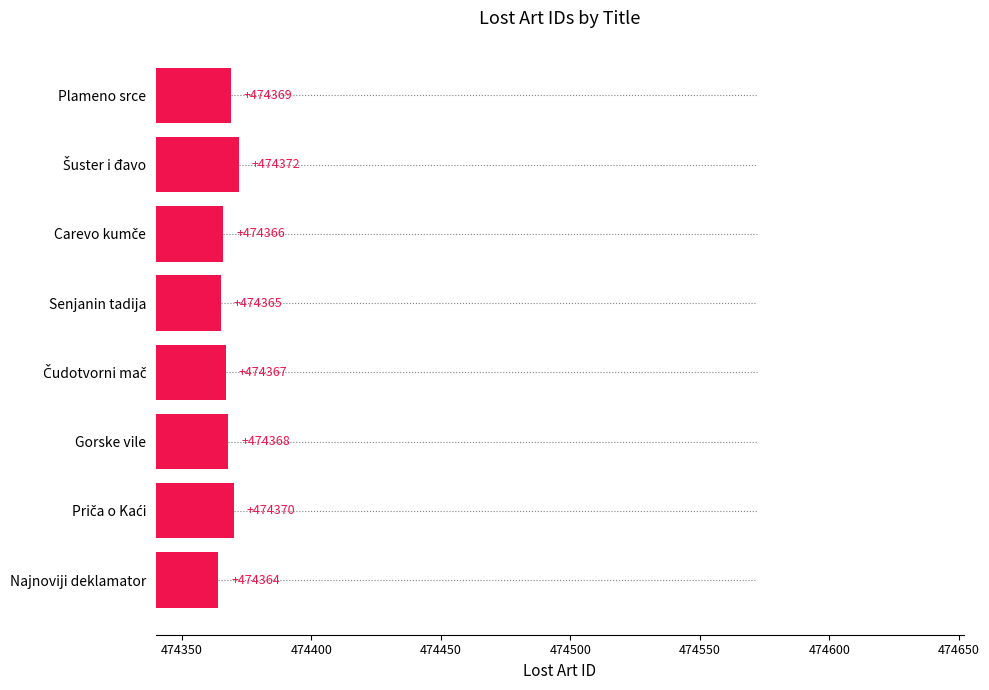

Reading top to bottom, extract all data points from this chart.

474369	474372	474366	474365	474367	474368	474370	474364